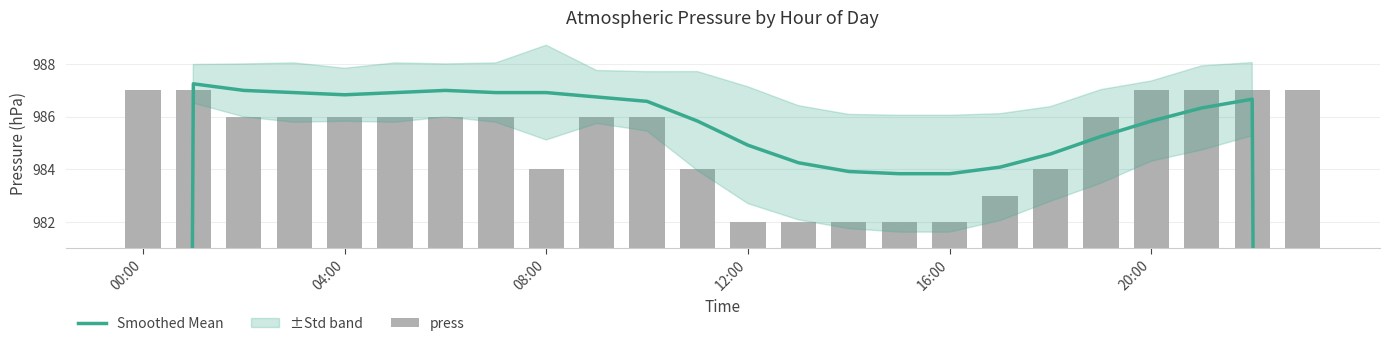

Is it true that Smoothed Mean equals 985.8 at 11?

True